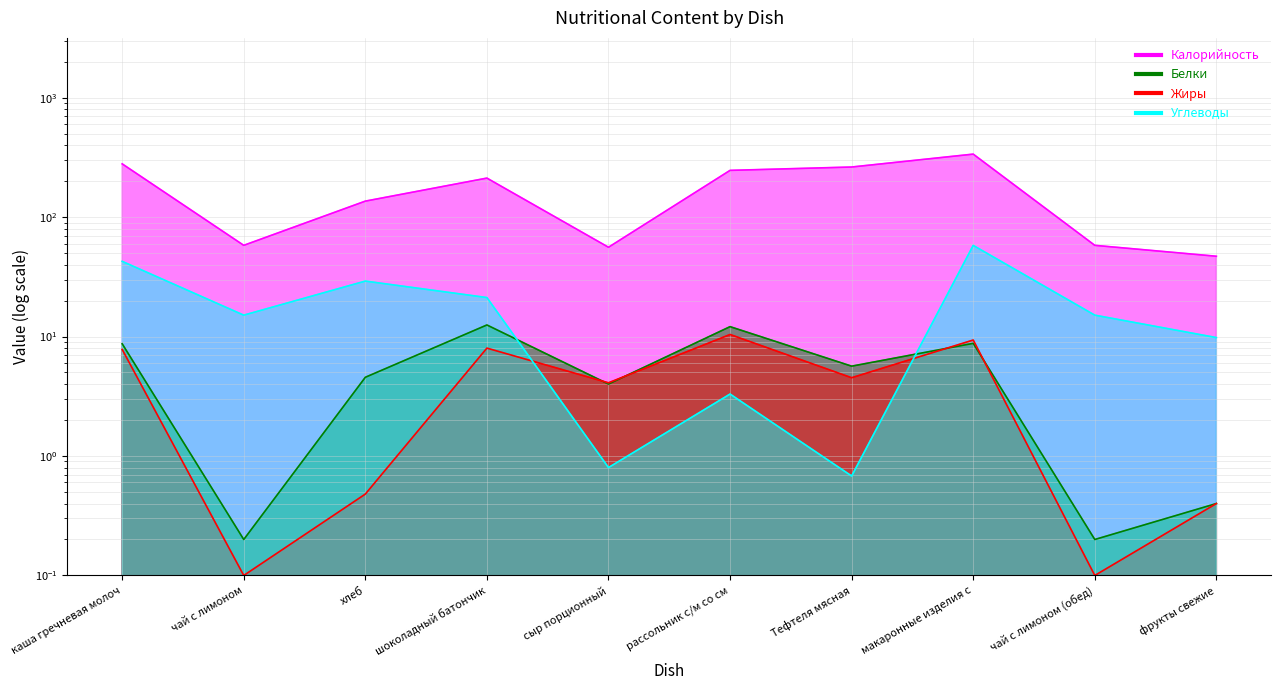

What is the difference between the maximum and minimum values in the Белки series?

12.3